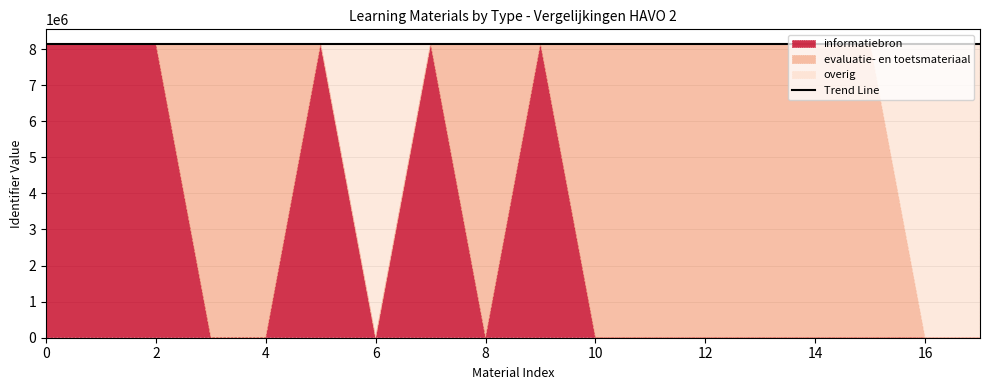

The value of Trend Line at 16 is 4195034.8. True or false?

False